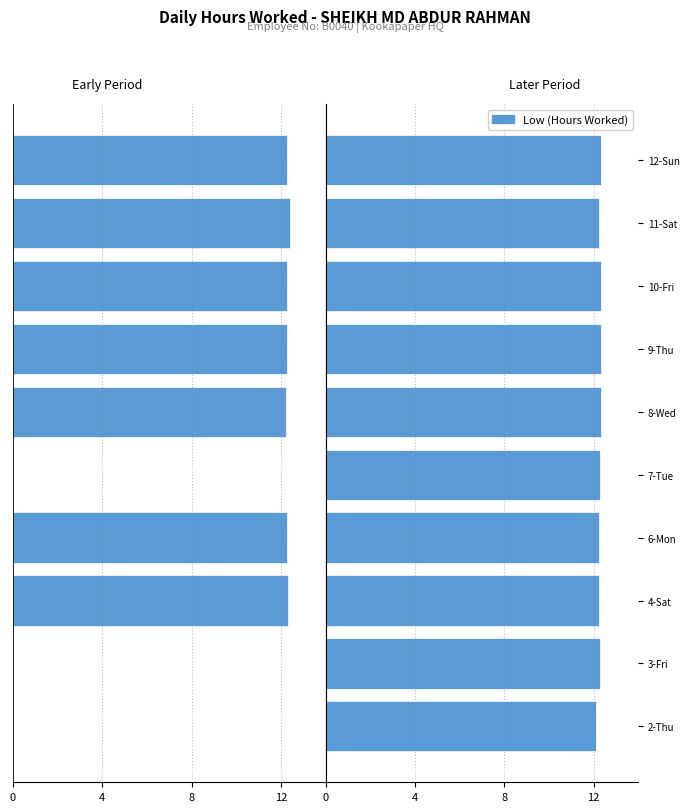

How many groups of bars are there?

10